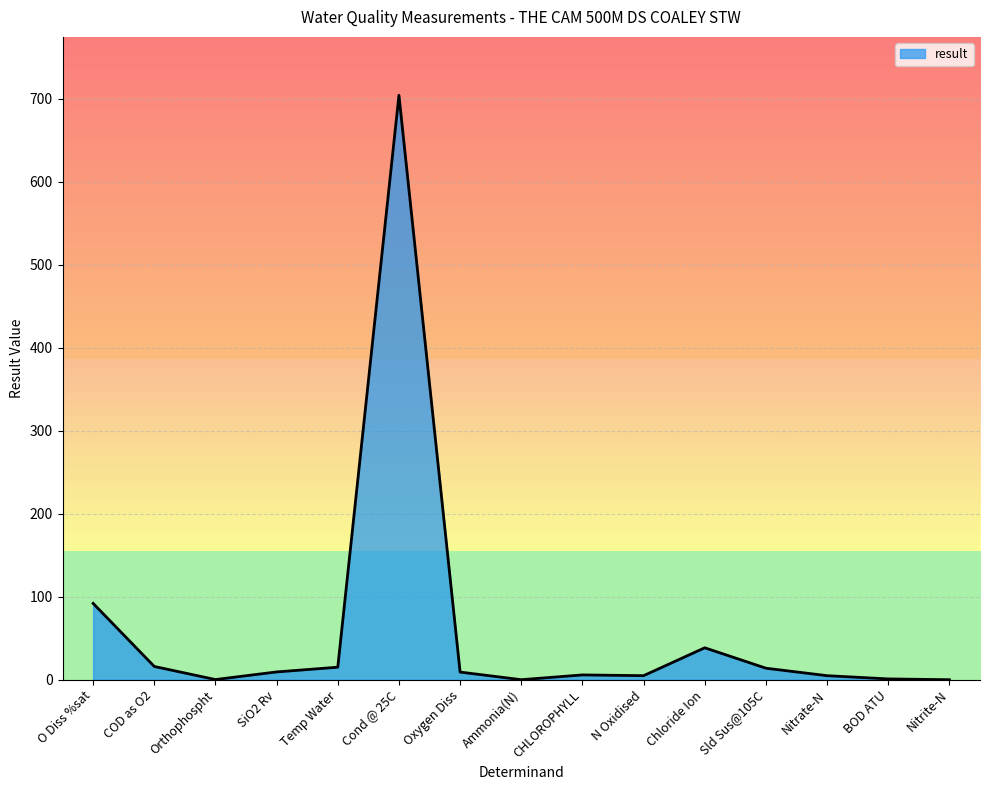

Which has a higher value, Chloride Ion or Nitrite-N?

Chloride Ion